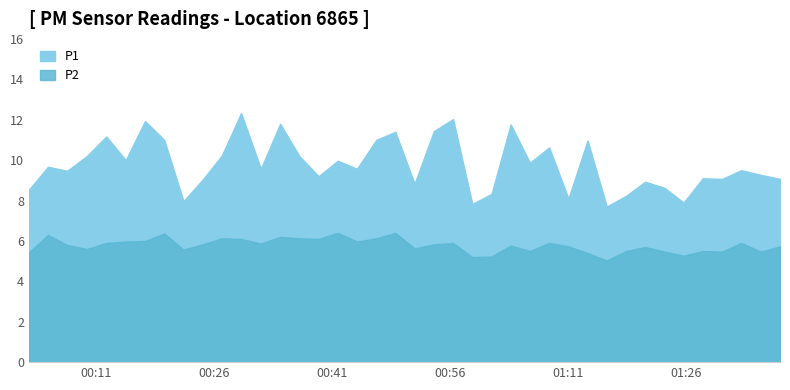

True or false: P1 and P2 intersect in this chart.

False